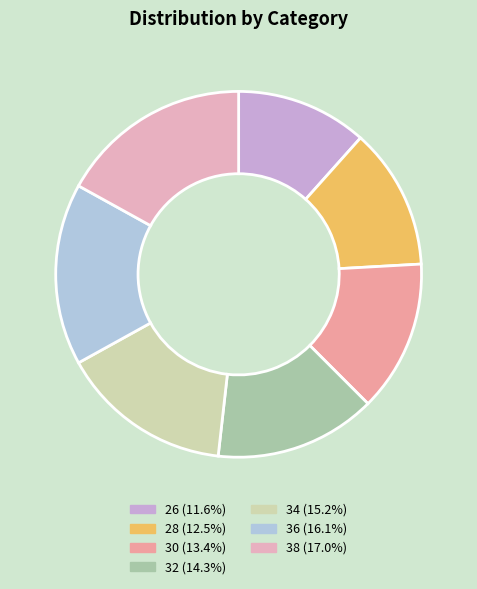

To the nearest percent, what is the average slice percentage?

14%